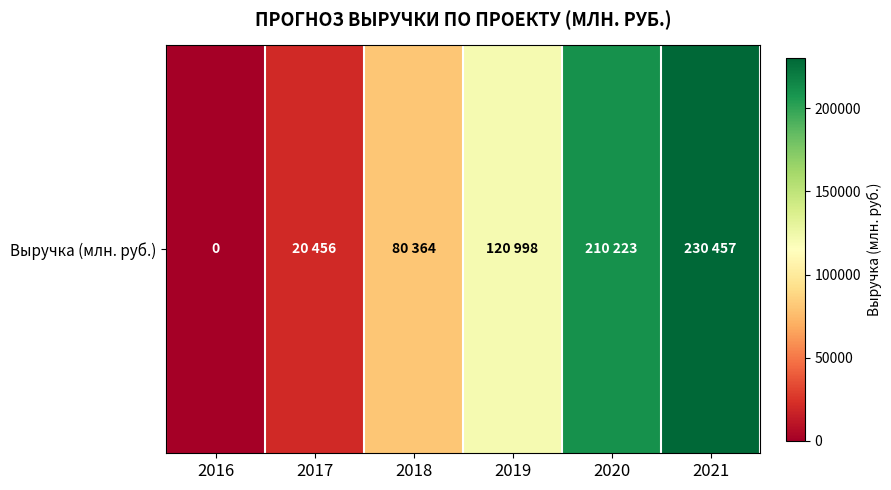

Is it true that the value at 2017 is 20456?

True